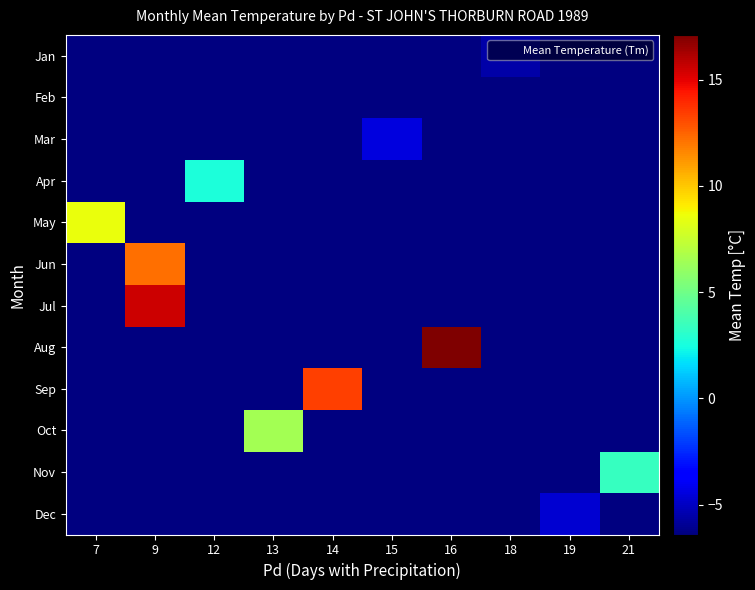

Count the number of data series in this chart.

12